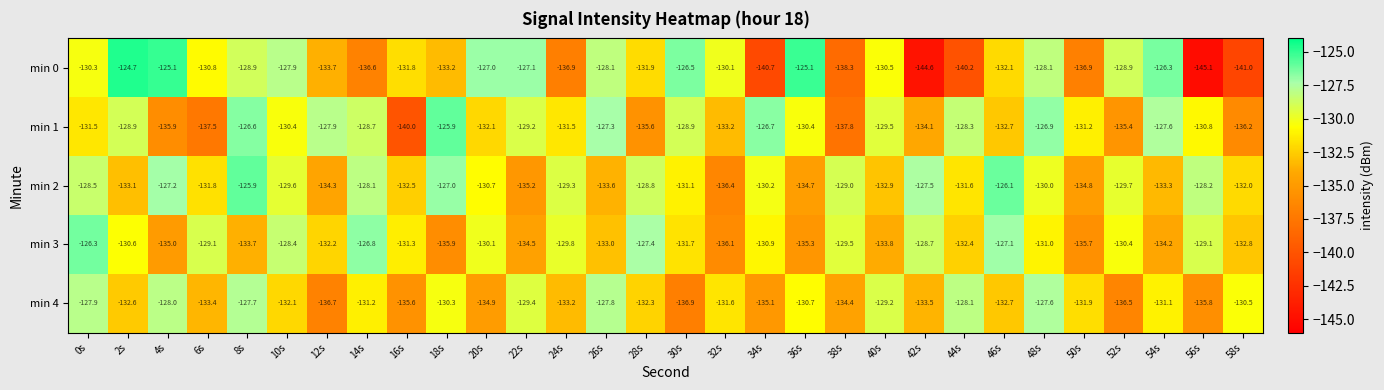

What value does the min 3 series have at 48s?

-131.0